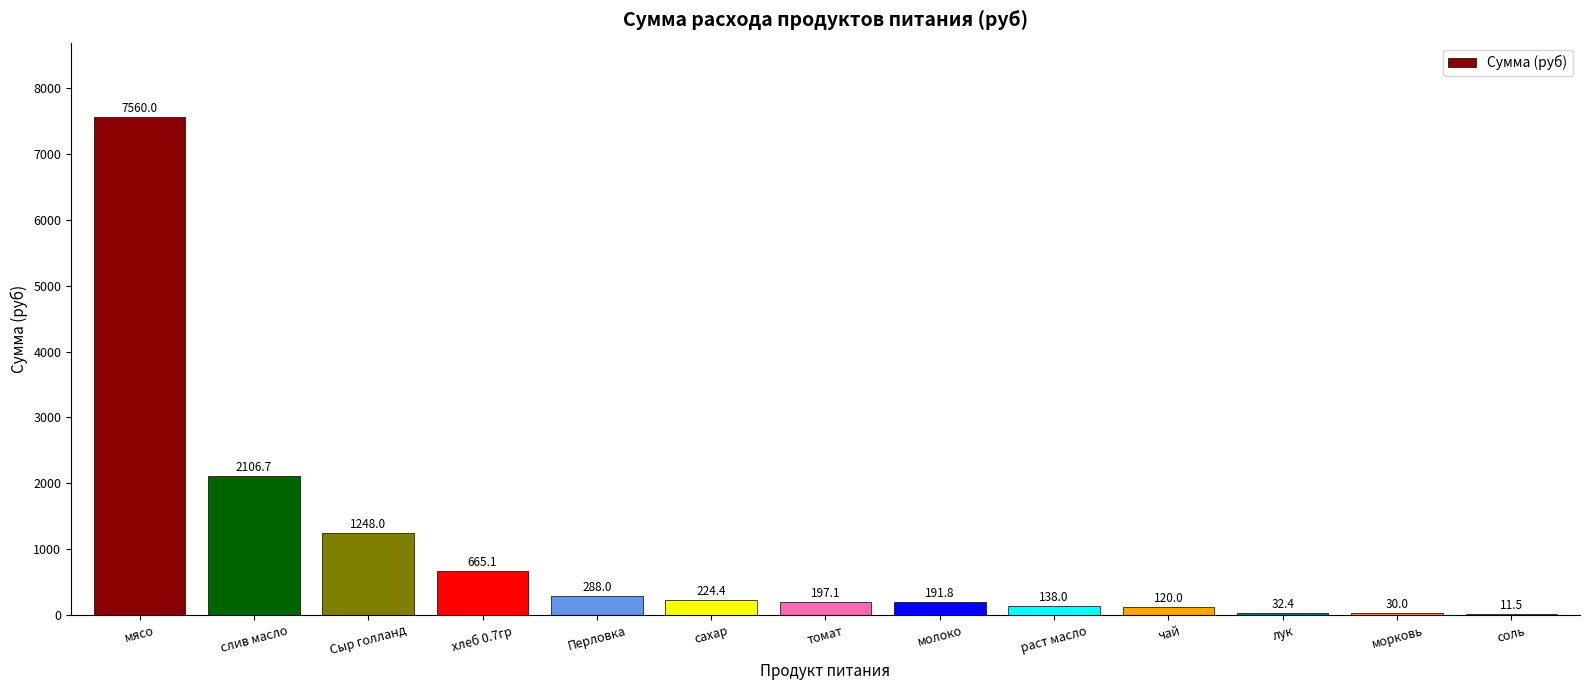

How many values exceed 197?

7